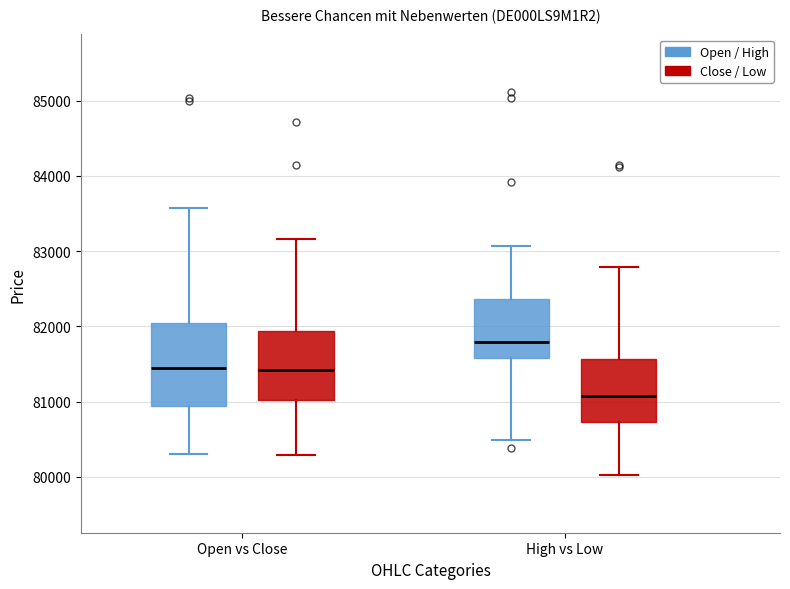

Reading left to right, read every box against the y-axis: the position of its median line, the range the box covers, and the ends of its whiskers. The values are not printed on the chart, so give them approximately, as read against the axis.

Open vs Close (Open / High): median 81400, box 80900 to 82000, whiskers 80300 to 83600
Open vs Close (Close / Low): median 81400, box 81000 to 81900, whiskers 80300 to 83200
High vs Low (Open / High): median 81800, box 81600 to 82400, whiskers 80500 to 83100
High vs Low (Close / Low): median 81100, box 80700 to 81600, whiskers 80000 to 82800